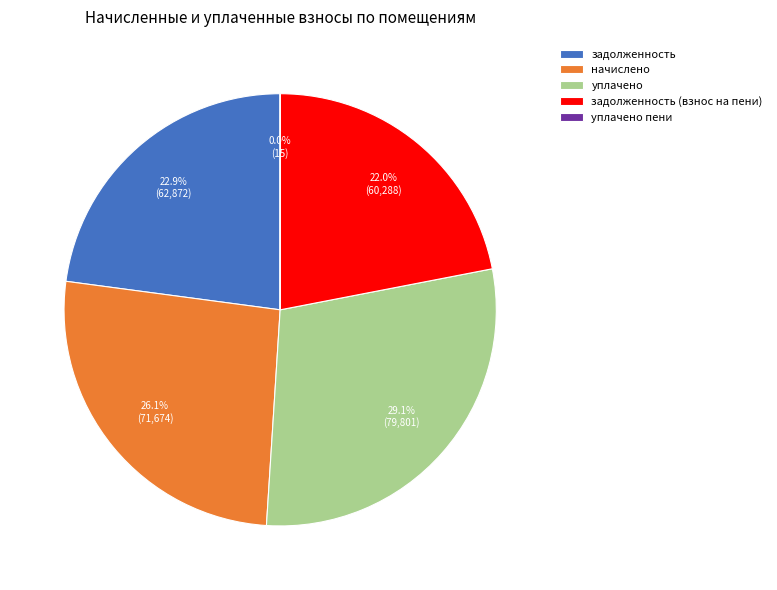

Is there a majority slice in this chart?

No